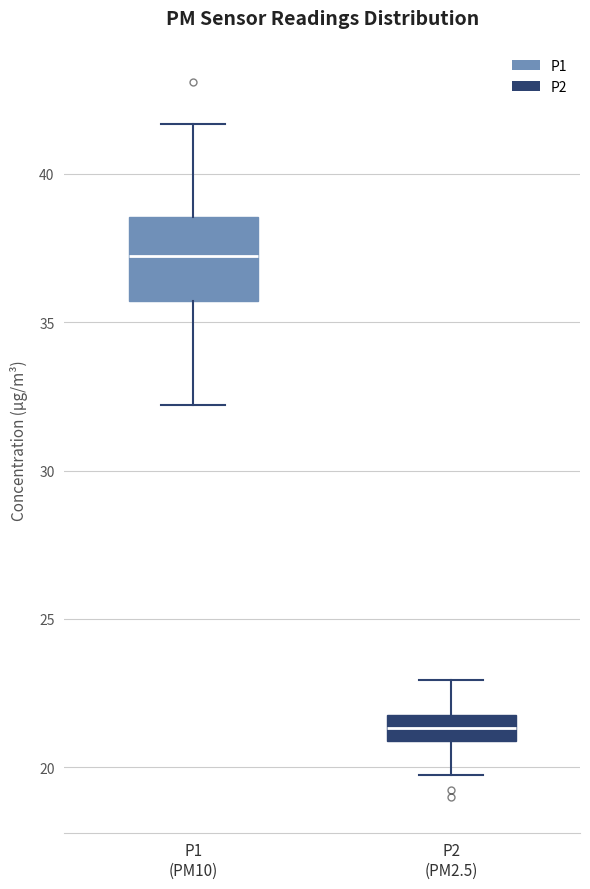

Where is the lower edge of the box for P1 (PM10) on the y-axis? The values are not printed on the chart, so give them approximately, as read against the axis.

35.5